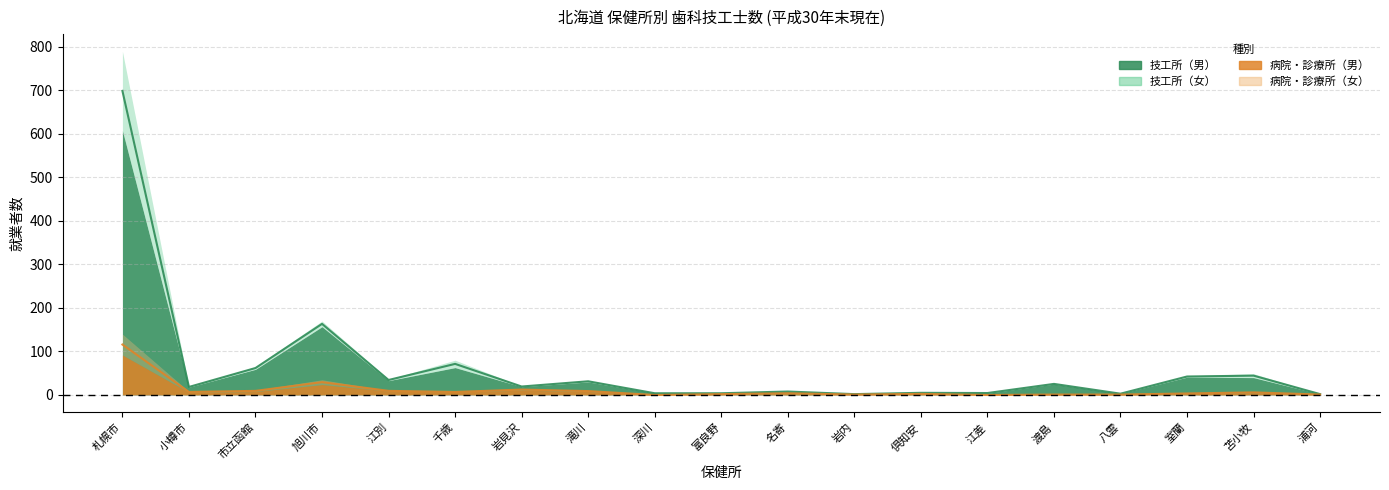

Which series has the largest total across all categories?

技工所_男